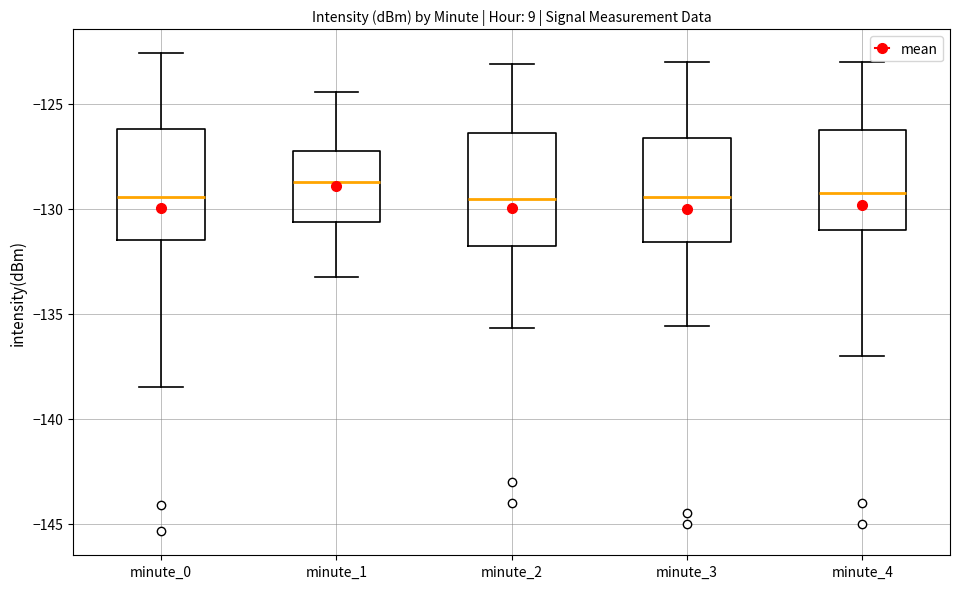

Where does the lower whisker of the box for minute_2 end on the y-axis? The values are not printed on the chart, so give them approximately, as read against the axis.

-135.5